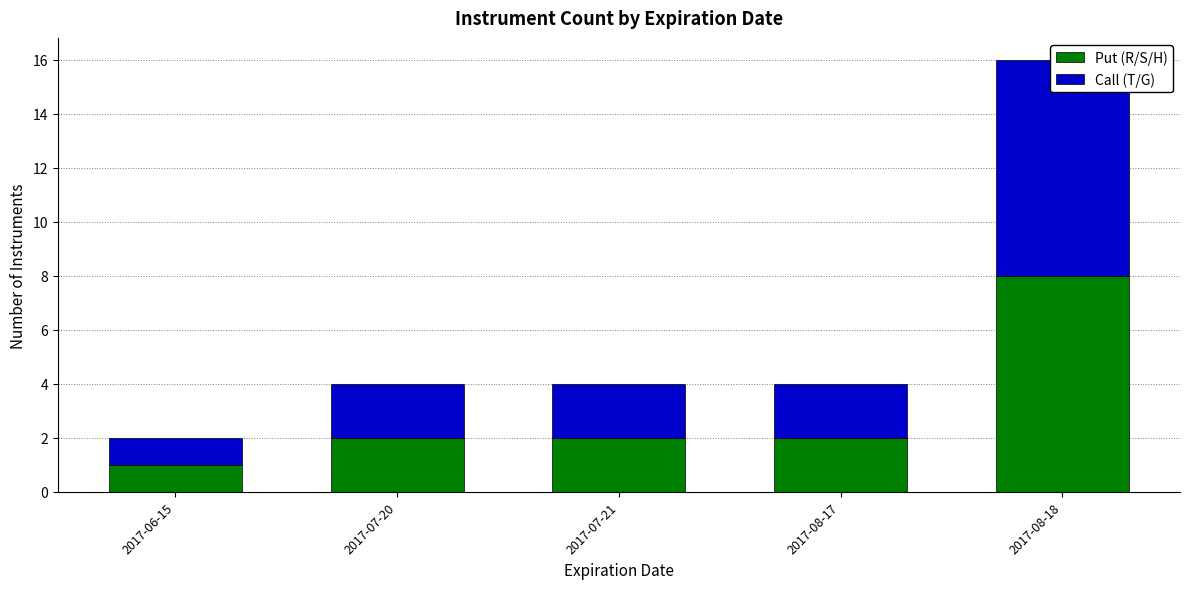

Reading right to left, extract all data points from this chart.

Put (R/S/H): 2017-08-18=8	2017-08-17=2	2017-07-21=2	2017-07-20=2	2017-06-15=1
Call (T/G): 2017-08-18=8	2017-08-17=2	2017-07-21=2	2017-07-20=2	2017-06-15=1